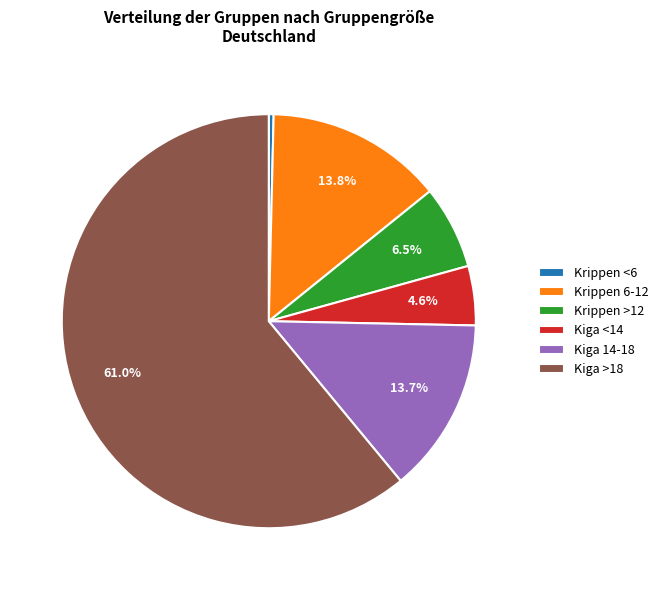

Between Kiga <14 and Krippen 6-12, which is larger?

Krippen 6-12